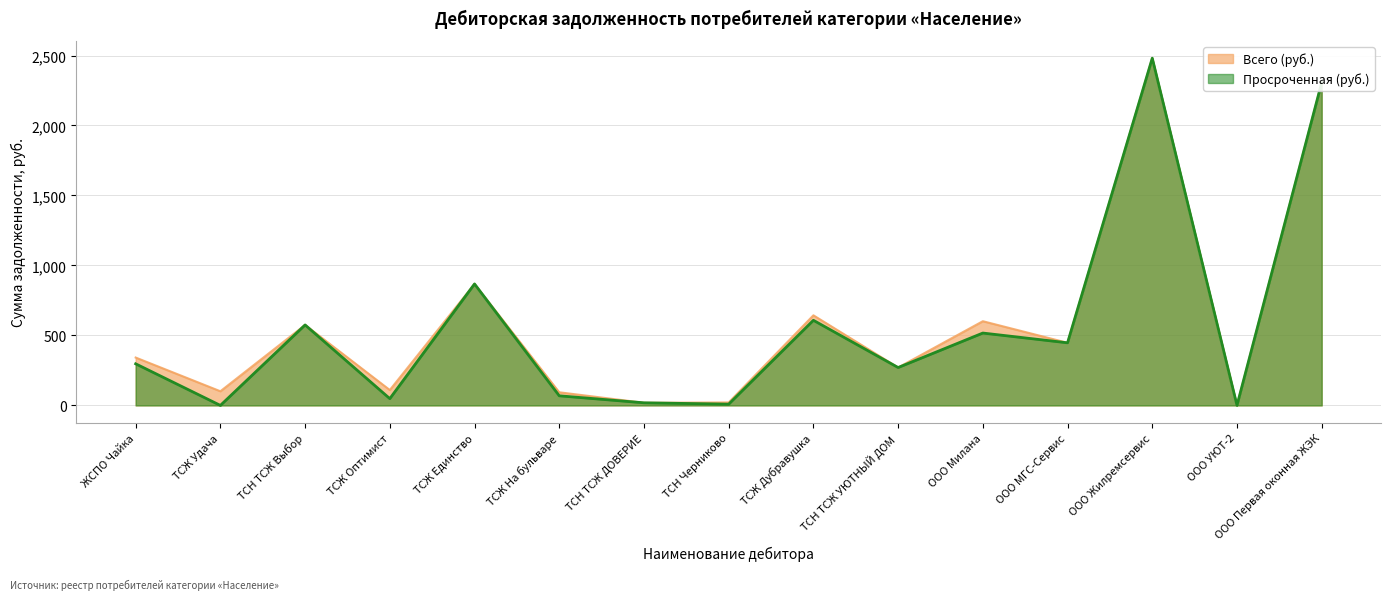

Between ТСН Черниково and ООО Первая оконная ЖЭК, which series saw the biggest shift?

Просроченная (руб.)